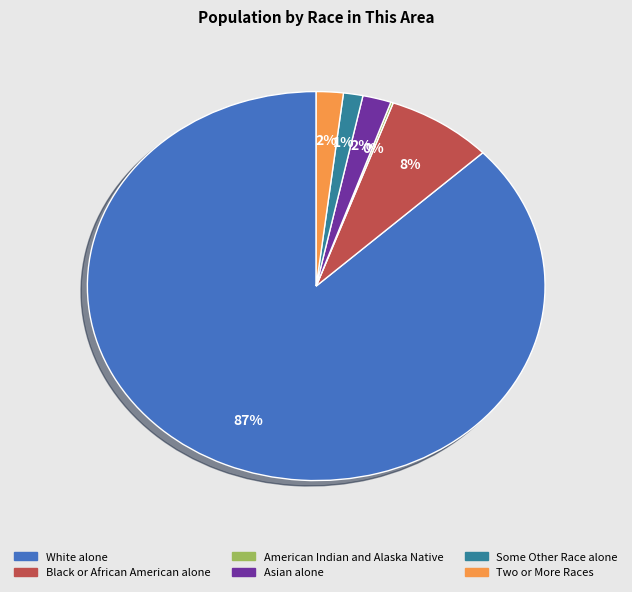

Which has a higher value, Asian alone or Some Other Race alone?

Asian alone